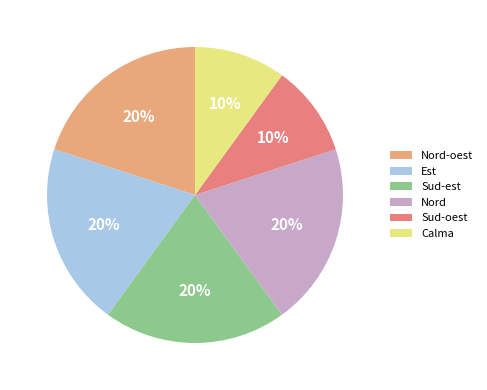

Is it true that Sud-est is 26% of the pie?

False